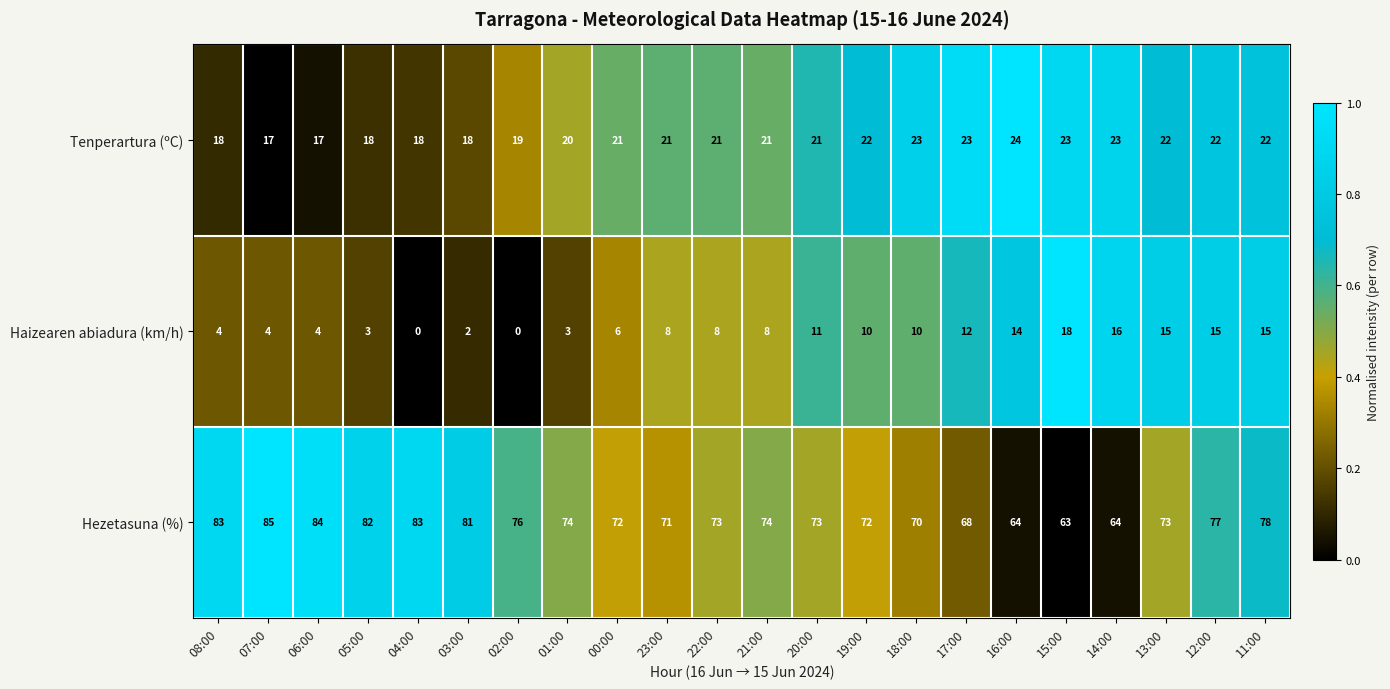

How many values in the Hezetasuna (%) series are below 74?

11